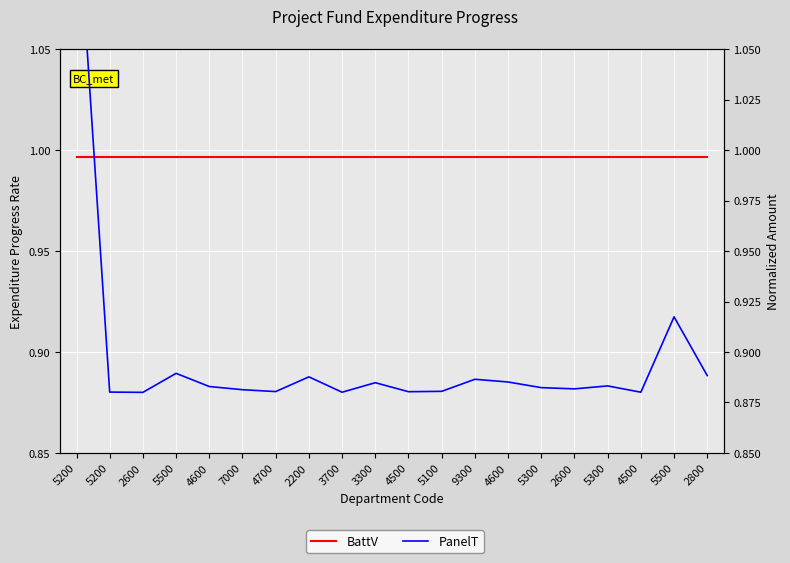

Reading left to right, what are all the values shown in this chart?

BattV: 1.0	1.0	1.0	1.0	1.0	1.0	1.0	1.0	1.0	1.0	1.0	1.0	1.0	1.0	1.0	1.0	1.0	1.0	1.0	1.0
PanelT: 1.1	0.9	0.9	0.9	0.9	0.9	0.9	0.9	0.9	0.9	0.9	0.9	0.9	0.9	0.9	0.9	0.9	0.9	0.9	0.9